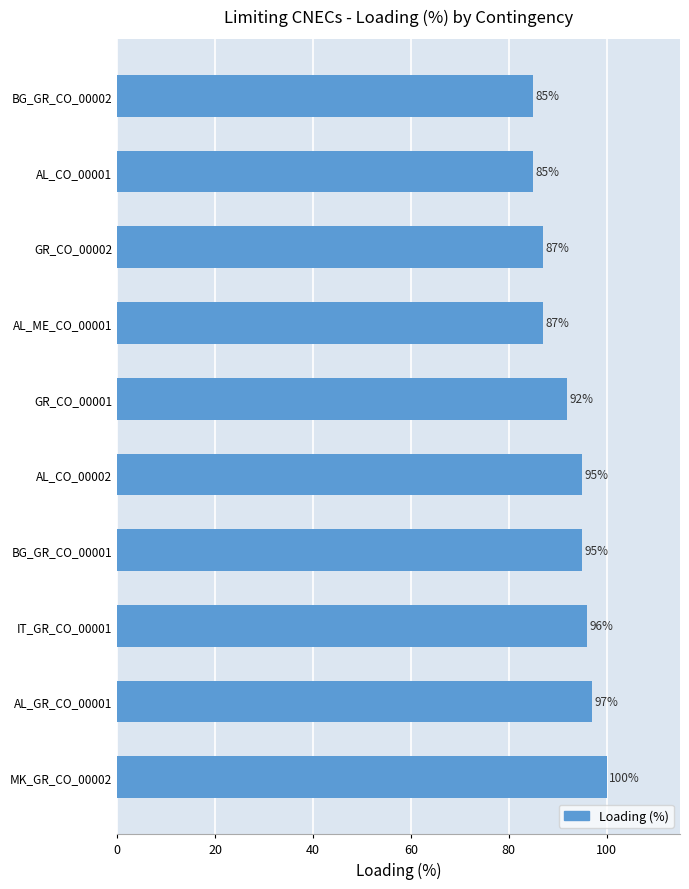

True or false: the data shows 120 at AL_ME_CO_00001.

False